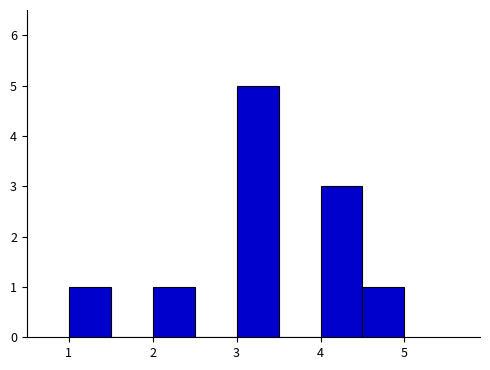

What is the height of the bar covering 4.0 to 4.5 on the x-axis? The values are not printed on the chart, so give them approximately, as read against the axis.

3